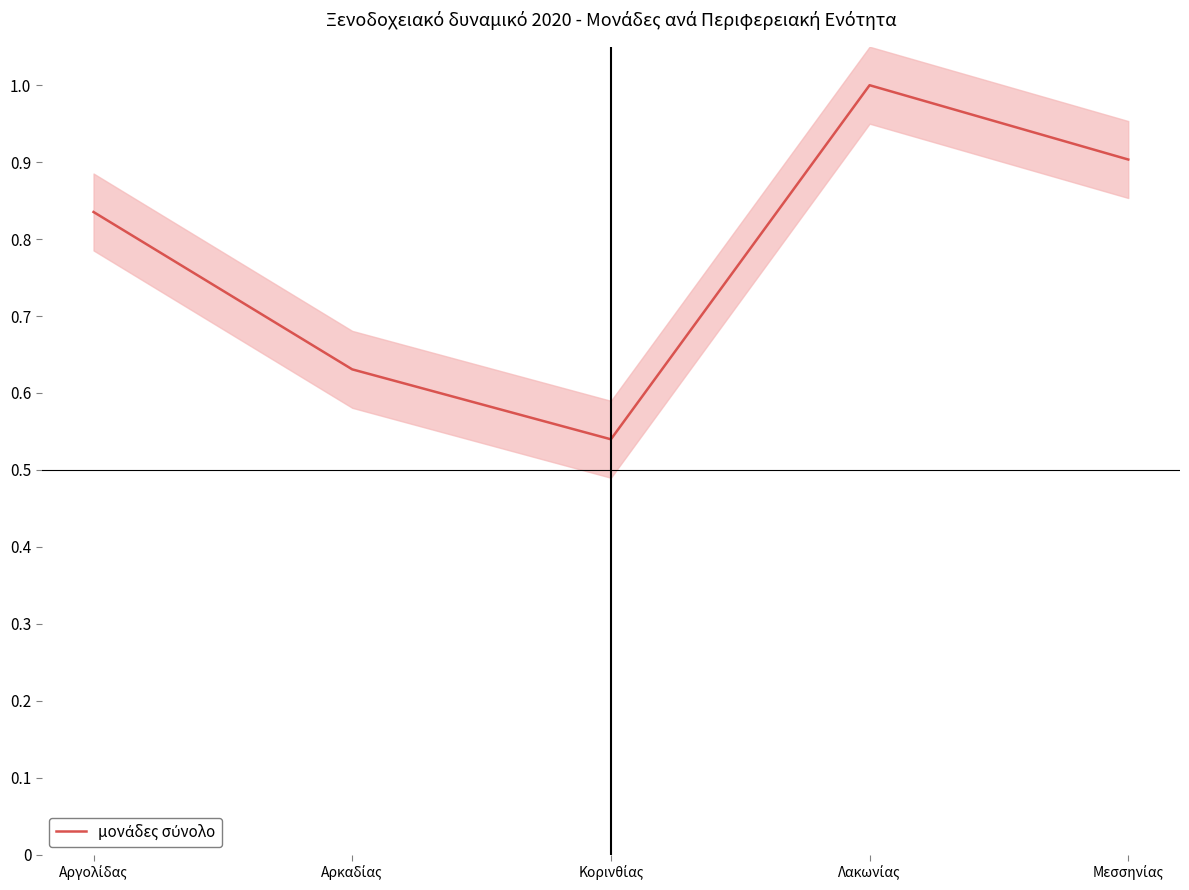

Count the number of categories in the chart.

5